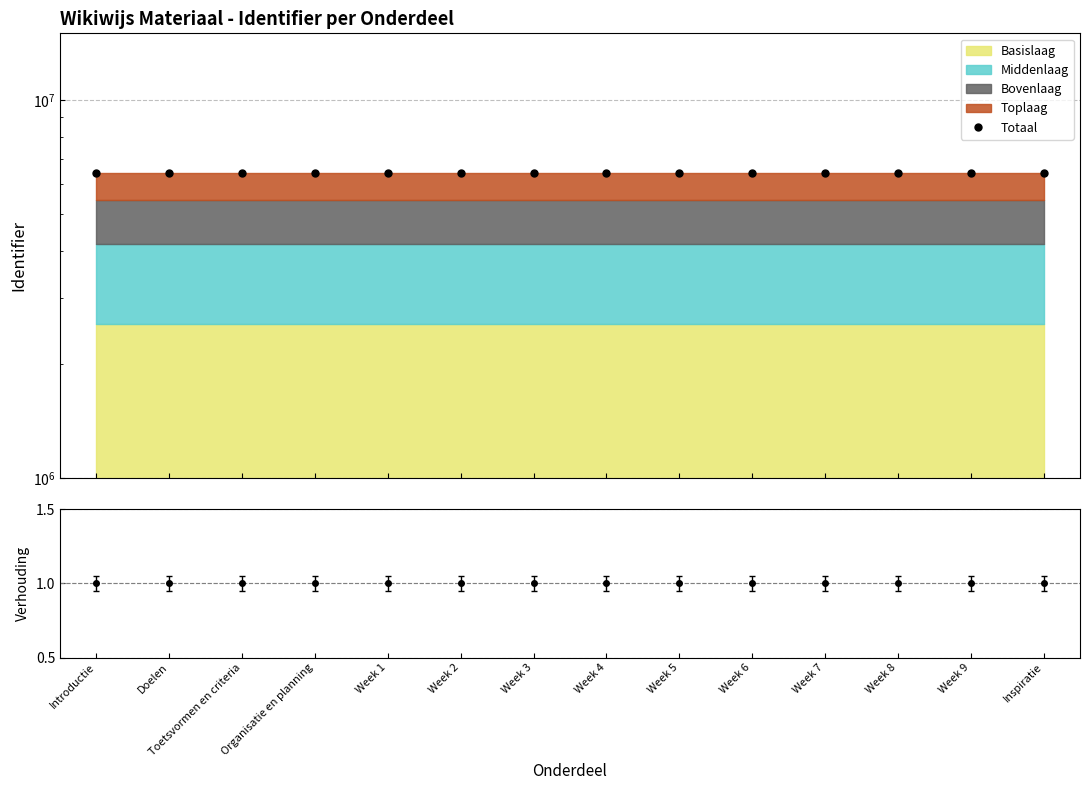

True or false: the data has more than 0 interior local peaks.

False